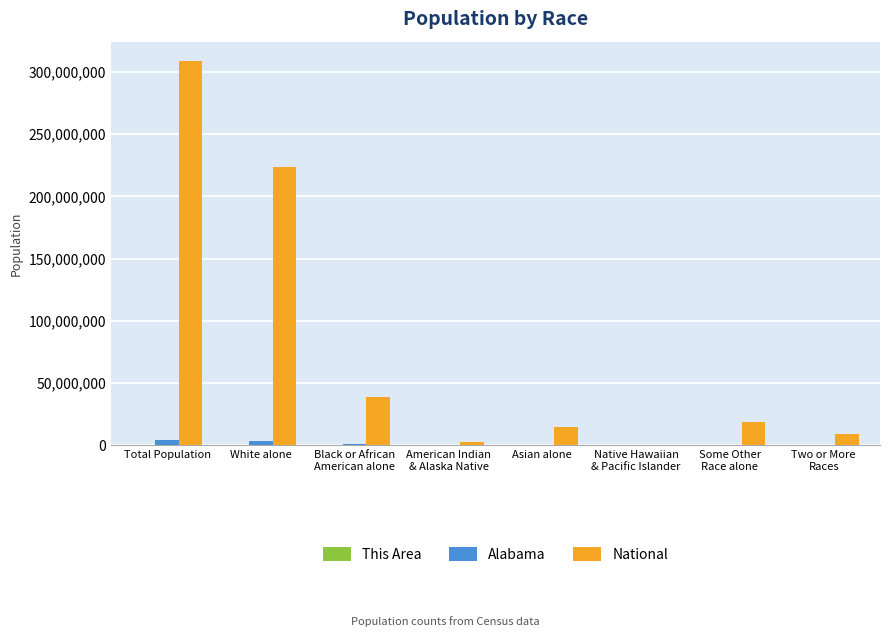

Which series has the largest total across all categories?

National